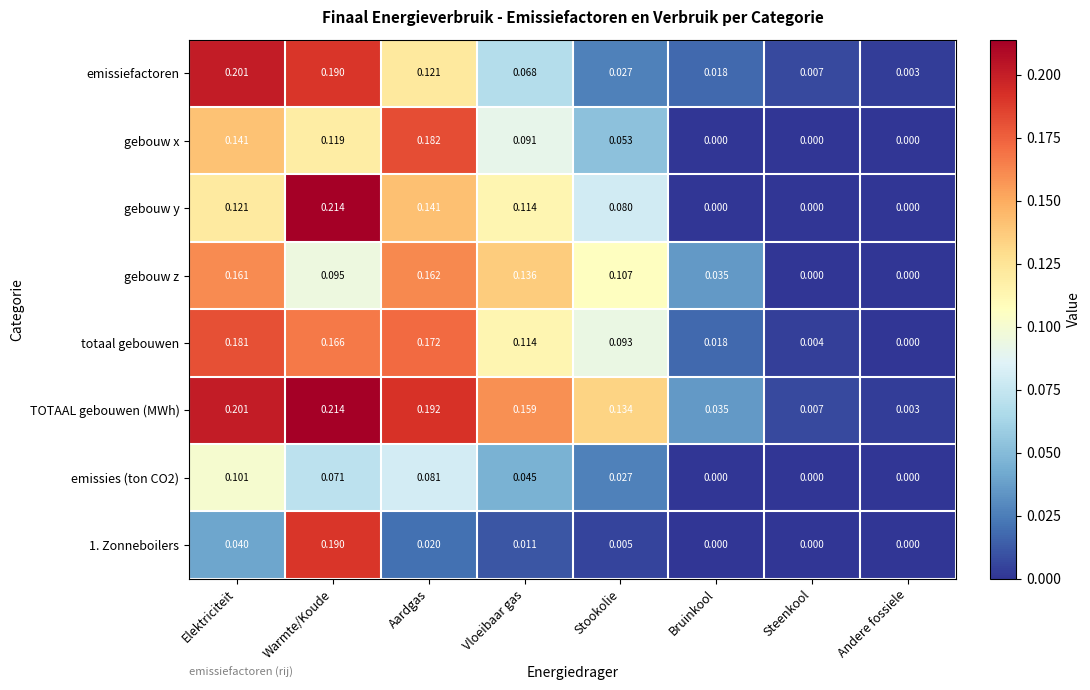

Which series changed the most between Elektriciteit and Bruinkool?

emissiefactoren